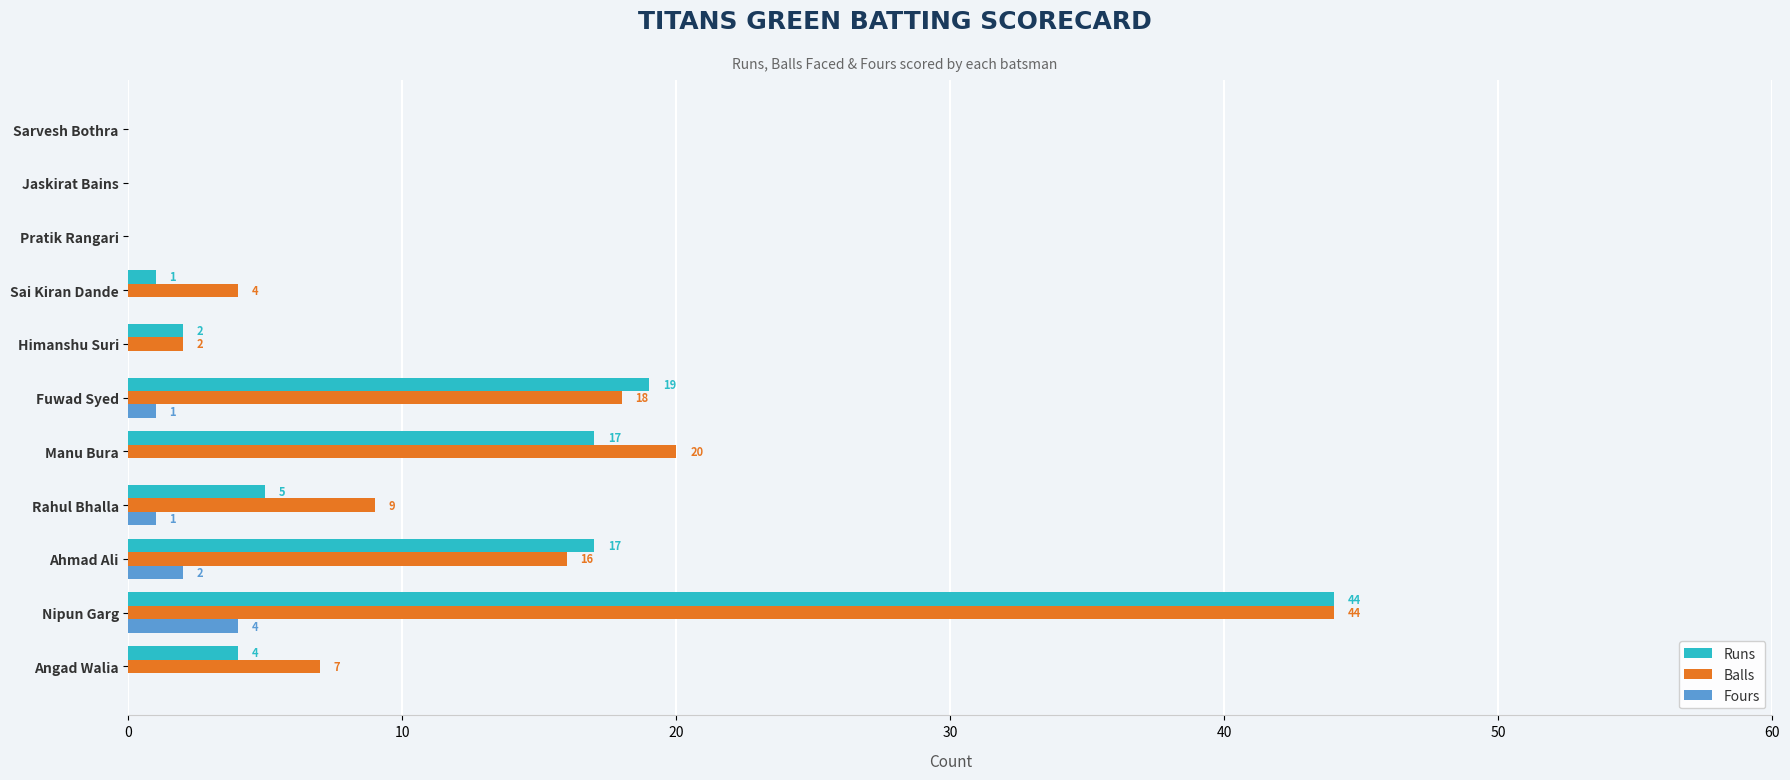

Which series changed the most between Rahul Bhalla and Sarvesh Bothra?

Balls